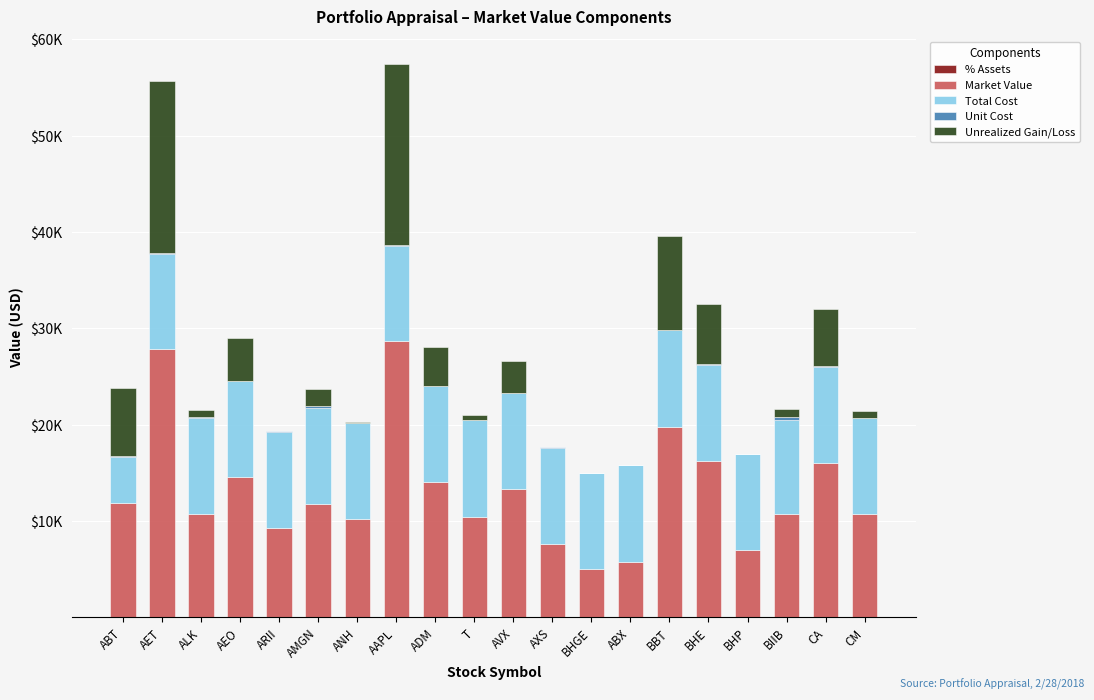

What is the difference between the maximum and minimum values in the Unrealized Gain/Loss series?

18791.9